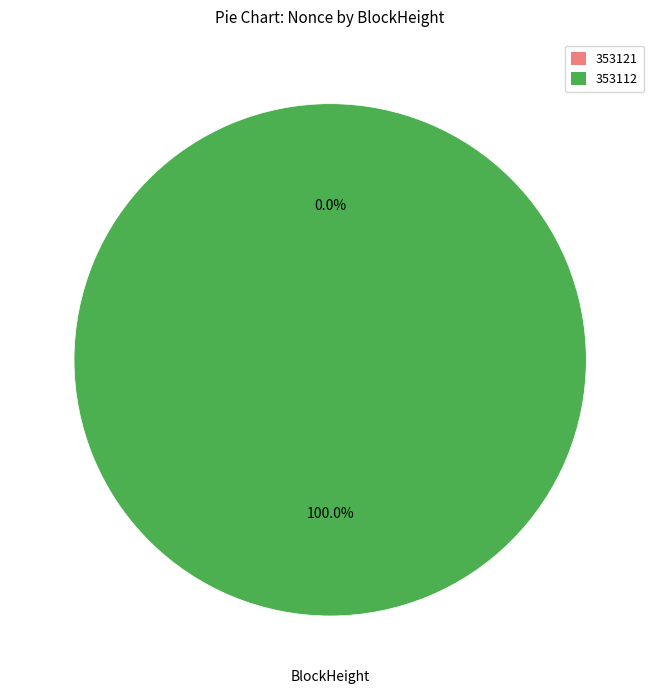

Count the number of slices in the pie.

2